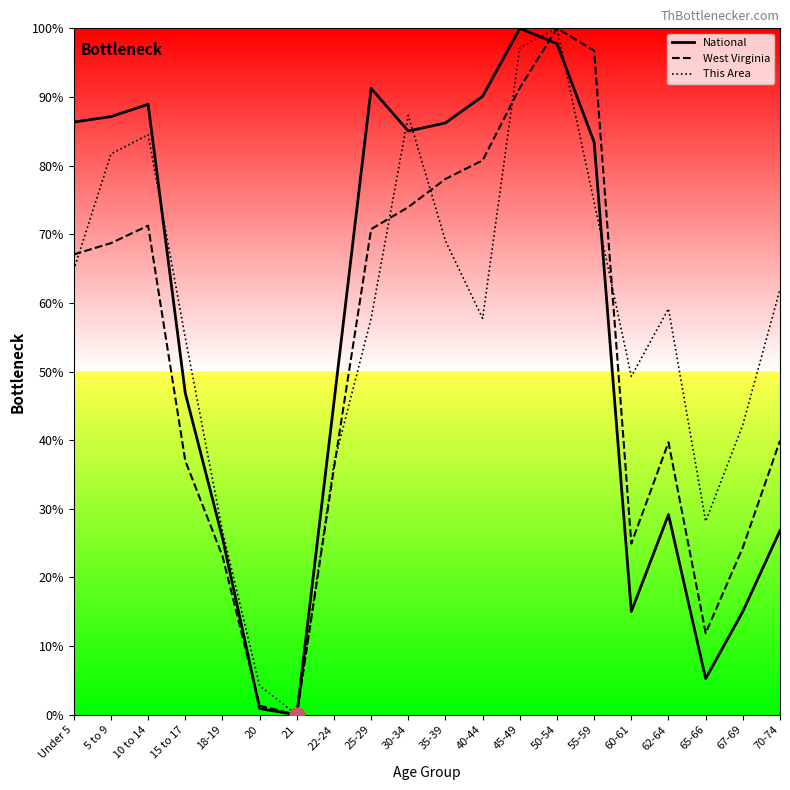

At which category is the sum across all series the highest?

50-54